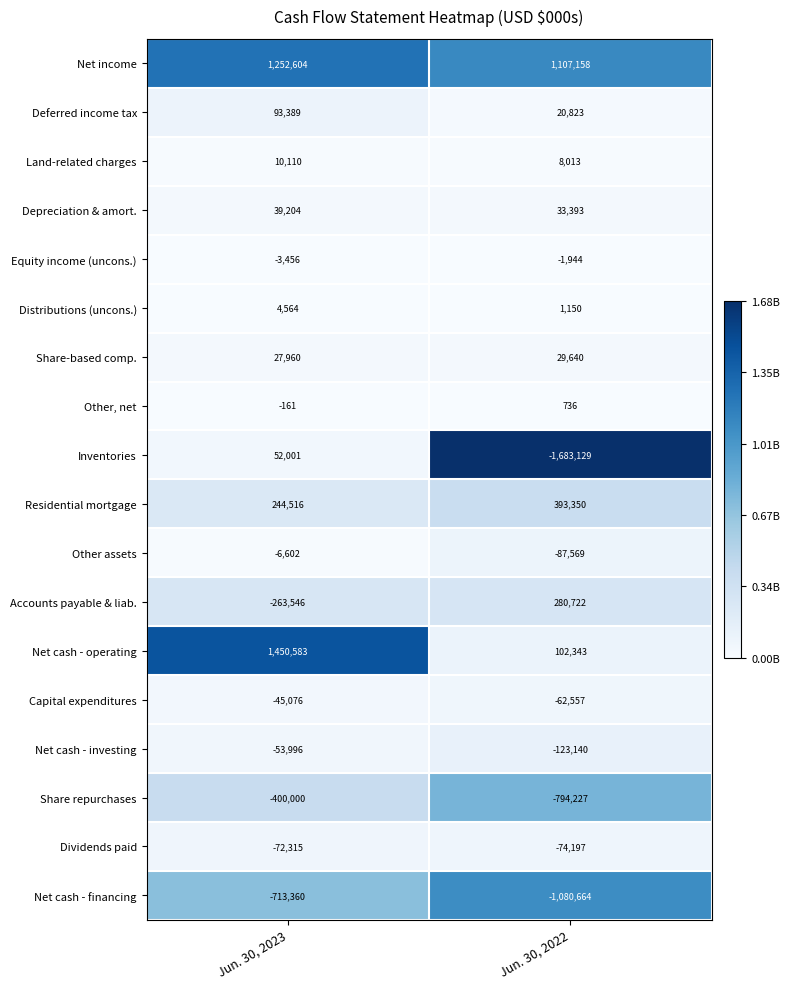

Which series has the widest spread of values?

Inventories